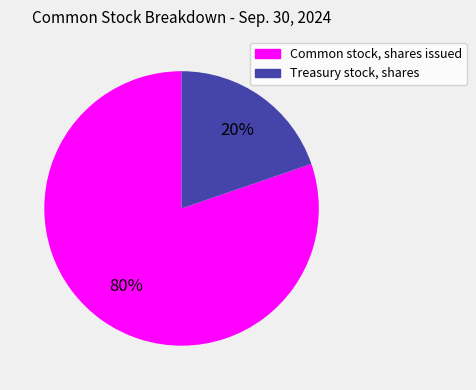

To the nearest percent, what percentage of the pie is Common stock, shares issued?

80%